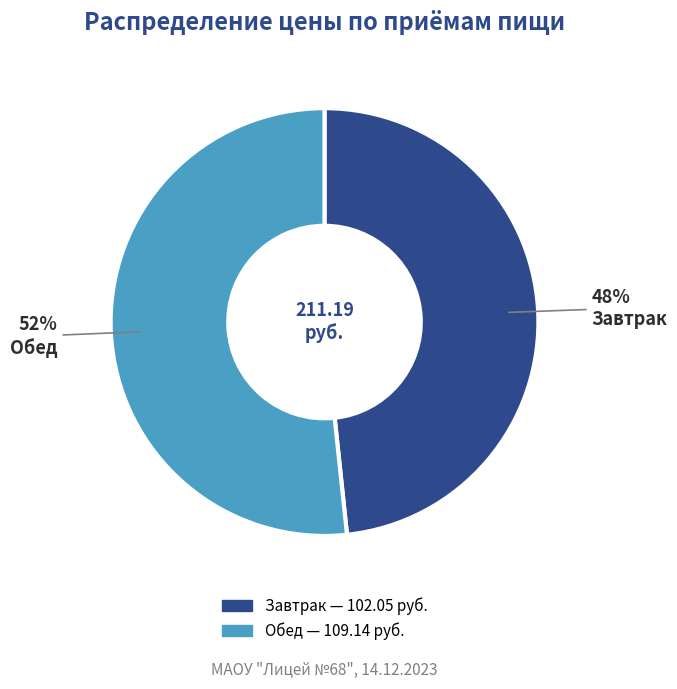

Rank the categories by value from lowest to highest.

Завтрак, Обед